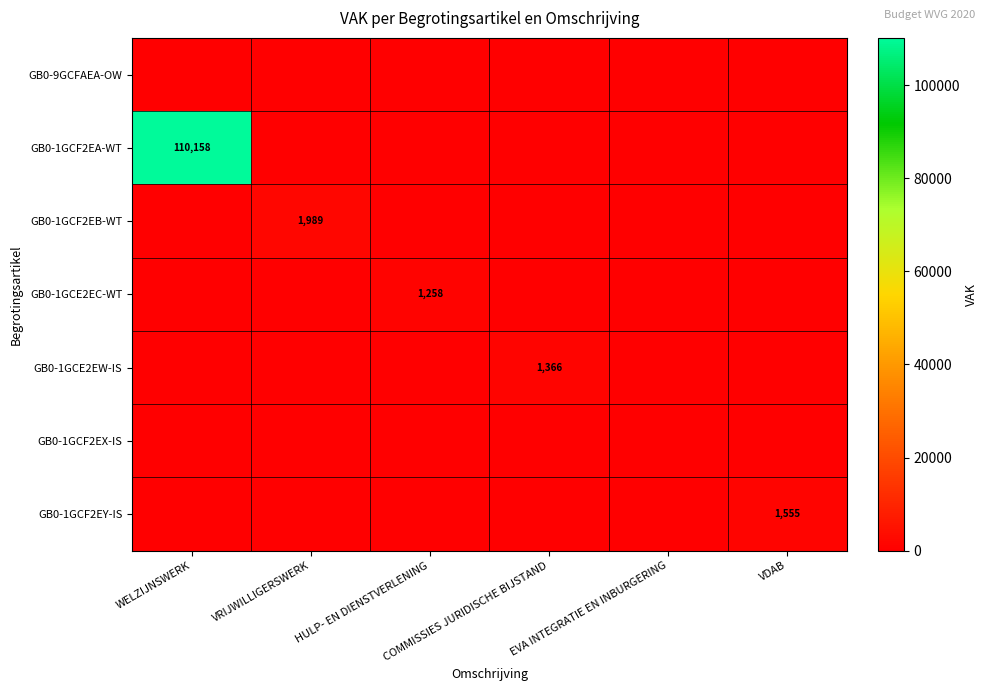

List the series in order of their peak value, lowest first.

GB0-9GCFAEA-OW, GB0-1GCF2EX-IS, GB0-1GCE2EC-WT, GB0-1GCE2EW-IS, GB0-1GCF2EY-IS, GB0-1GCF2EB-WT, GB0-1GCF2EA-WT